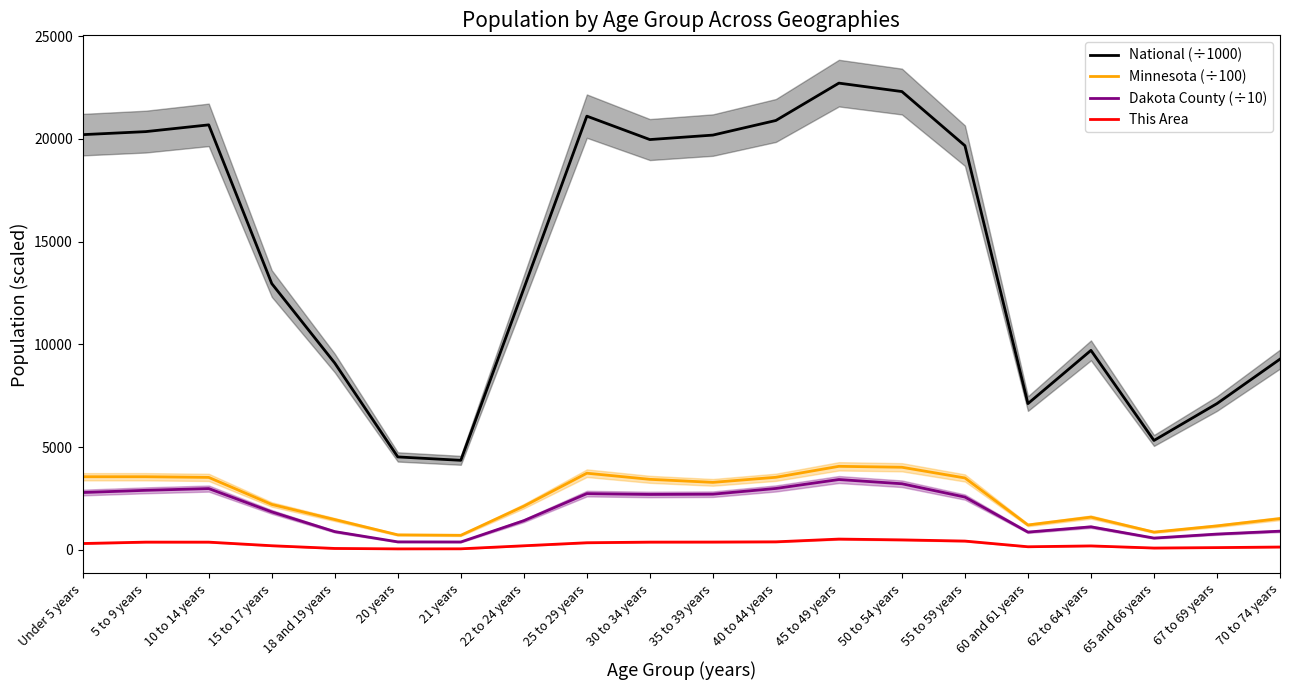

Reading left to right, extract all data points from this chart.

National (÷1000): 20201.4	20348.7	20677.2	12954.3	9086.1	4519.1	4354.3	12712.6	21101.8	19962.1	20179.6	20891.0	22708.6	22298.1	19664.8	7113.7	9704.2	5319.9	7115.4	9278.2
Minnesota (÷100): 3555.0	3555.4	3523.4	2206.8	1471.5	727.3	705.9	2123.2	3726.9	3429.0	3281.9	3529.0	4062.0	4016.9	3495.9	1207.6	1590.1	861.6	1164.1	1518.6
Dakota County (÷10): 2787.1	2894.7	2979.3	1844.9	885.2	385.8	380.9	1417.2	2734.2	2693.7	2706.2	2985.0	3419.7	3213.7	2566.0	861.7	1118.3	570.7	765.8	906.8
This Area: 306.0	374.0	373.0	198.0	66.0	45.0	48.0	196.0	344.0	374.0	377.0	388.0	522.0	483.0	425.0	148.0	189.0	86.0	107.0	135.0